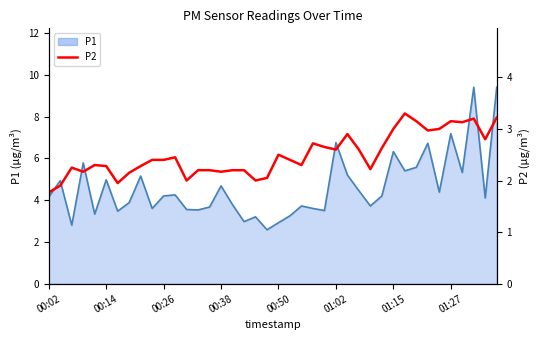

How many categories are shown in the chart?

40